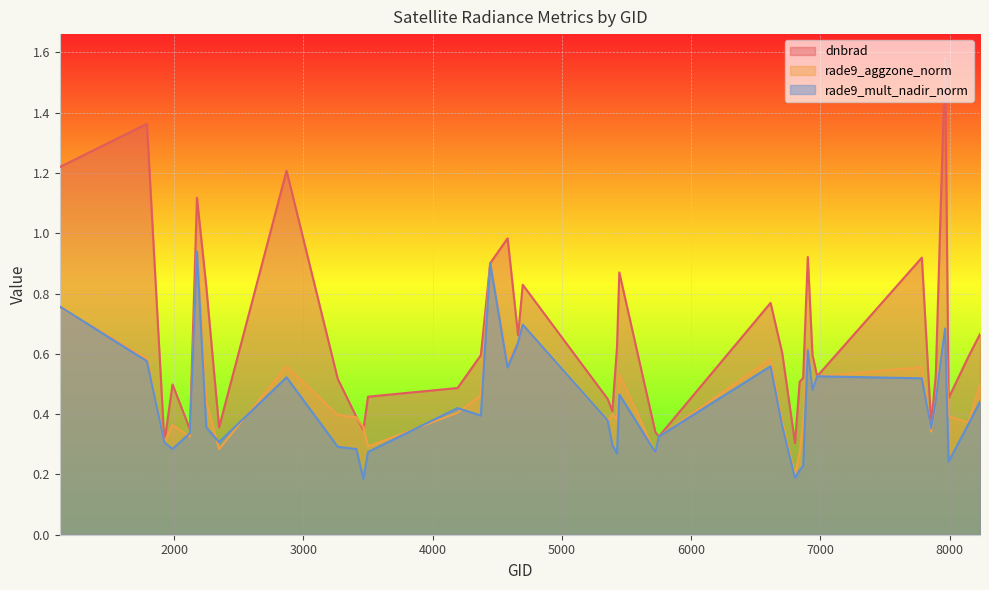

Reading left to right, list all the values displayed in this chart.

dnbrad: 1115=1.2	1790=1.4	1925=0.3	1988=0.5	2123=0.3	2177=1.1	2249=0.8	2348=0.4	2870=1.2	3266=0.5	3410=0.4	3464=0.3	3500=0.5	4193=0.5	4373=0.6	4445=0.9	4580=1.0	4661=0.7	4697=0.8	5354=0.5	5390=0.4	5426=0.6	5444=0.9	5723=0.3	5750=0.3	6614=0.8	6704=0.6	6803=0.3	6839=0.5	6866=0.5	6902=0.9	6938=0.6	6974=0.5	7784=0.9	7856=0.4	7892=0.5	7964=1.6	7991=0.5	8144=0.6	8234=0.7
rade9_aggzone_norm: 1115=0.8	1790=0.6	1925=0.3	1988=0.4	2123=0.3	2177=0.9	2249=0.4	2348=0.3	2870=0.6	3266=0.4	3410=0.4	3464=0.4	3500=0.3	4193=0.4	4373=0.5	4445=0.9	4580=0.6	4661=0.6	4697=0.7	5354=0.4	5390=0.4	5426=0.4	5444=0.5	5723=0.3	5750=0.3	6614=0.6	6704=0.4	6803=0.2	6839=0.3	6866=0.4	6902=0.6	6938=0.5	6974=0.5	7784=0.6	7856=0.3	7892=0.4	7964=0.7	7991=0.4	8144=0.4	8234=0.5
rade9_mult_nadir_norm: 1115=0.8	1790=0.6	1925=0.3	1988=0.3	2123=0.3	2177=0.9	2249=0.4	2348=0.3	2870=0.5	3266=0.3	3410=0.3	3464=0.2	3500=0.3	4193=0.4	4373=0.4	4445=0.9	4580=0.6	4661=0.6	4697=0.7	5354=0.4	5390=0.3	5426=0.3	5444=0.5	5723=0.3	5750=0.3	6614=0.6	6704=0.4	6803=0.2	6839=0.2	6866=0.2	6902=0.6	6938=0.5	6974=0.5	7784=0.5	7856=0.4	7892=0.4	7964=0.7	7991=0.2	8144=0.4	8234=0.4